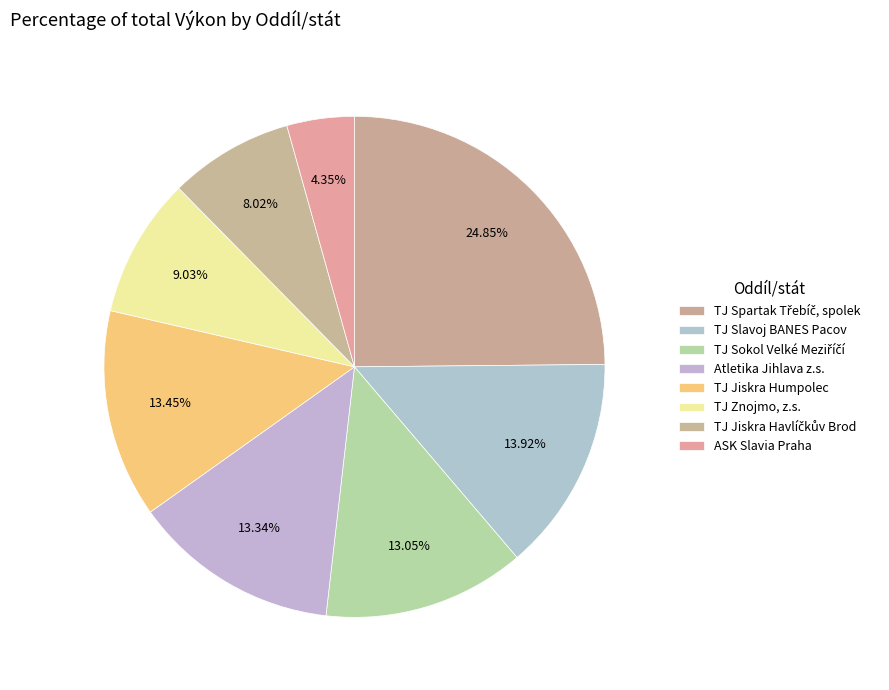

What percentage is the TJ Sokol Velké Meziříčí slice, to the nearest percent?

13%